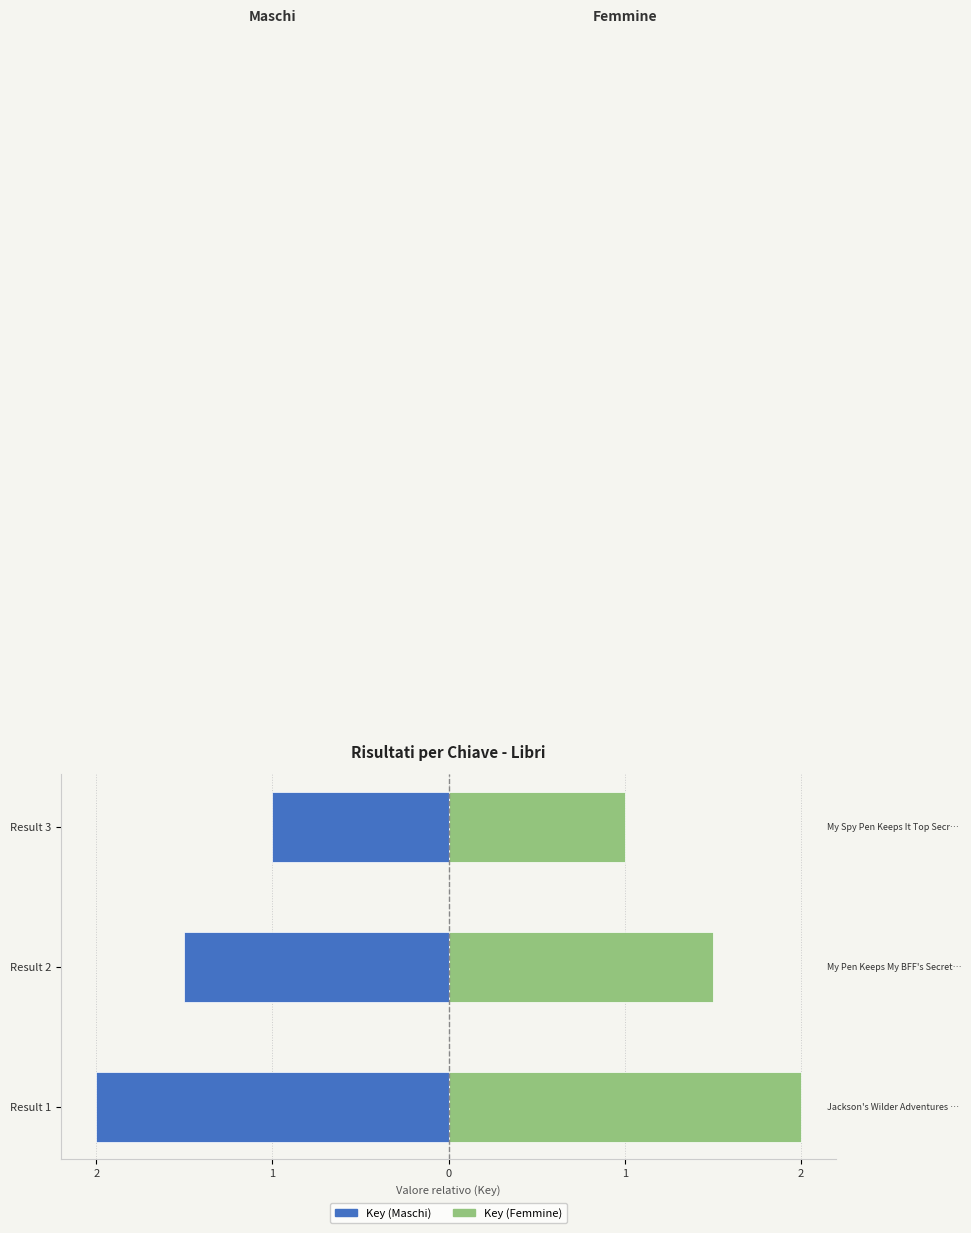

What is the sum of the Key (Right) values at Result 2 and Result 1?

3.5